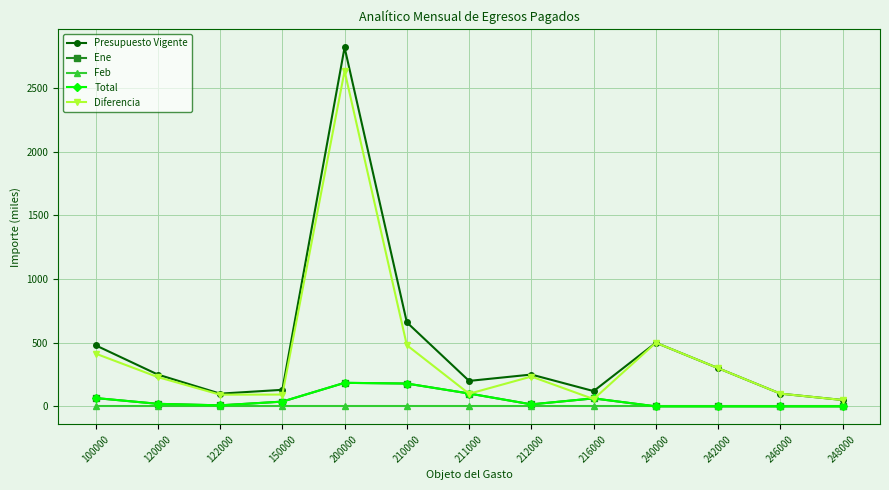

Is this an area chart (filled region under the line)?

No